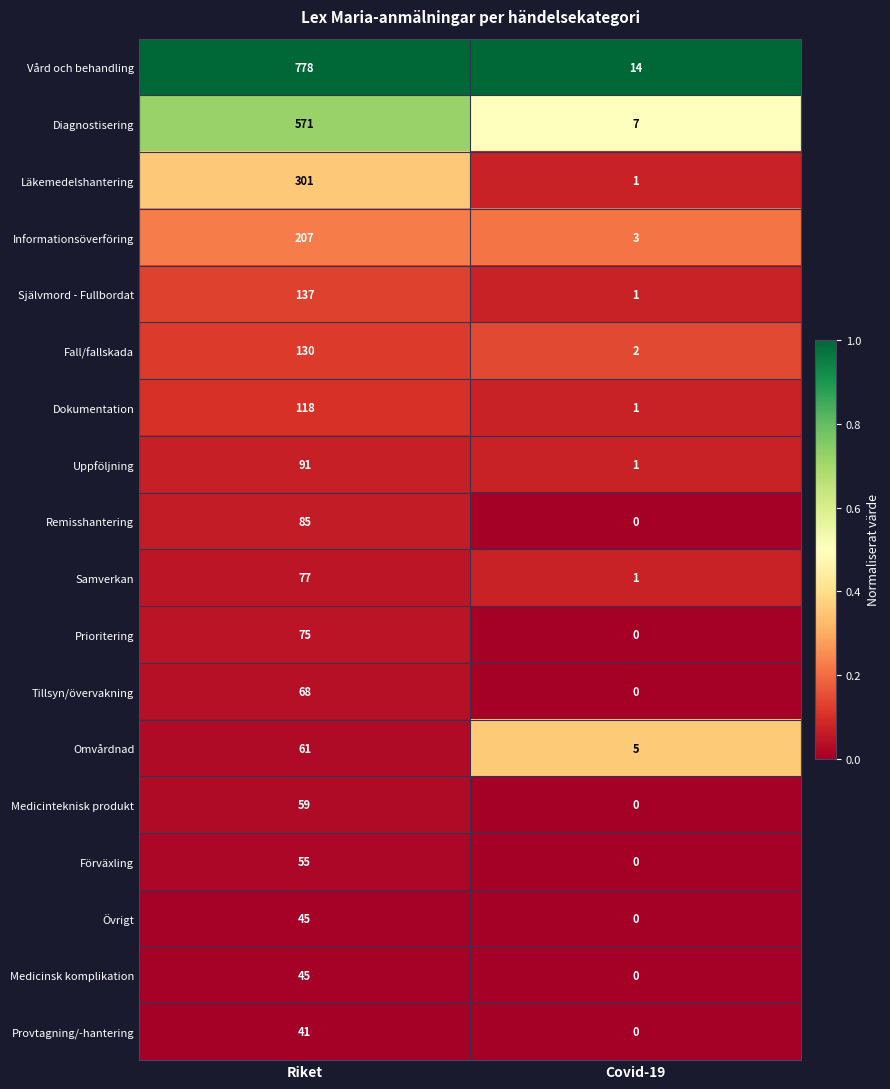

Read the Fall/fallskada value at Riket, to the nearest 50.

150